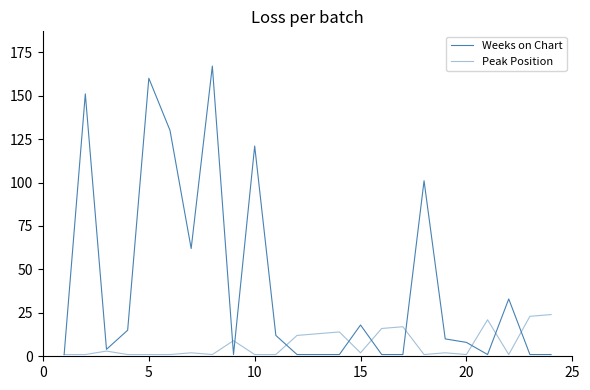

Does the chart have visible grid lines?

No